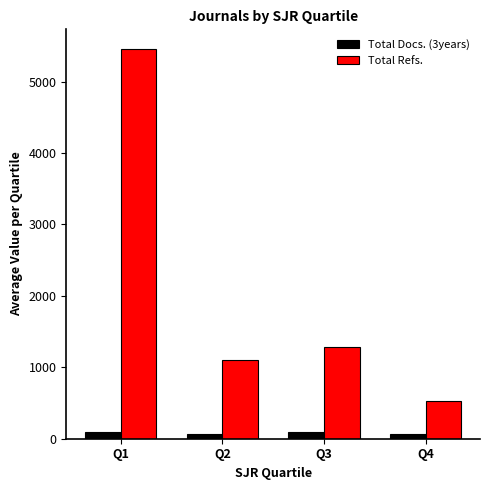

What is the spread (max minus min) of values at Q1?

5361